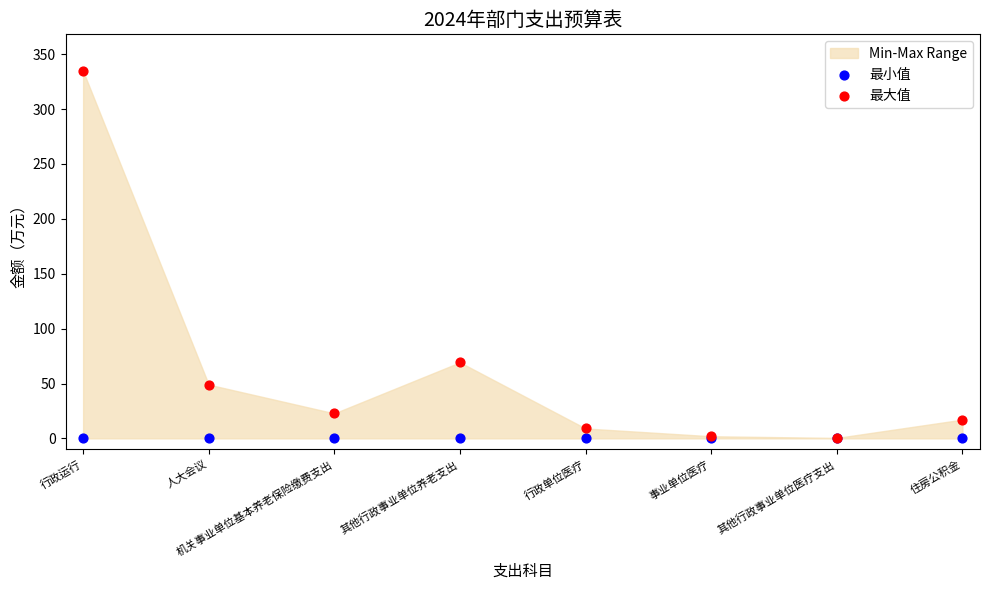

Across all series, what Y value is closest to 167?

69.3